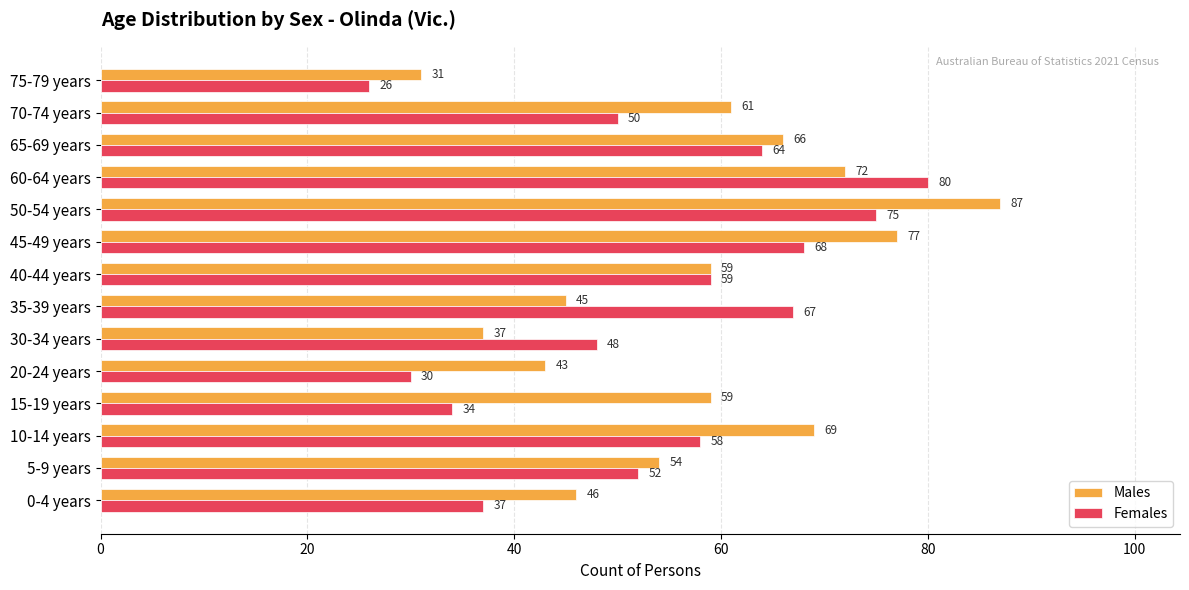

The value of Females at 75-79 years is 26. True or false?

True